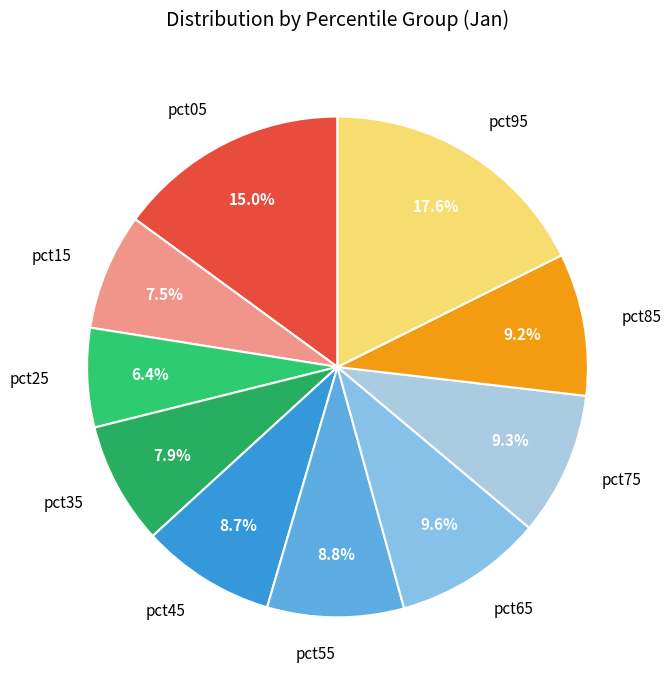

To the nearest percent, what percentage of the pie is pct35?

8%